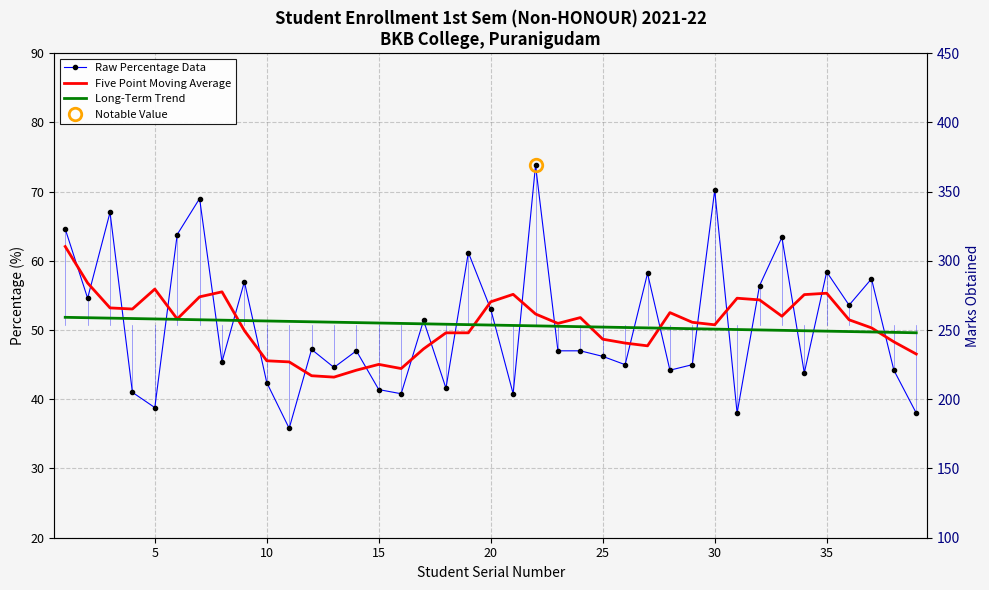

What are all the series names shown in the legend?

Raw Percentage Data, Five Point Moving Average, Long-Term Trend